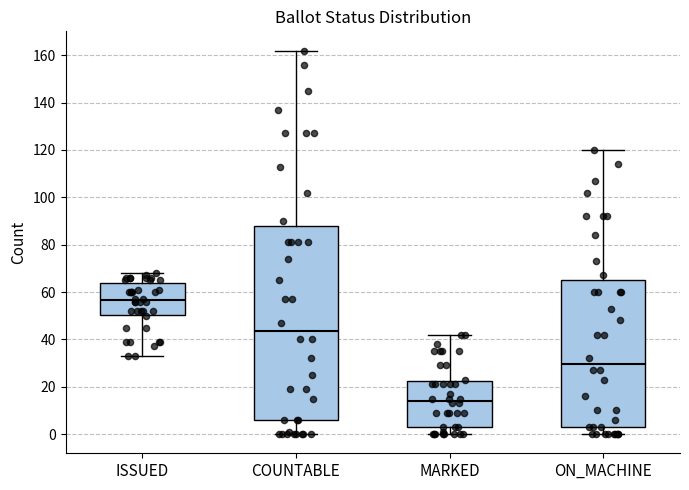

Which box's median line is the lowest?

MARKED